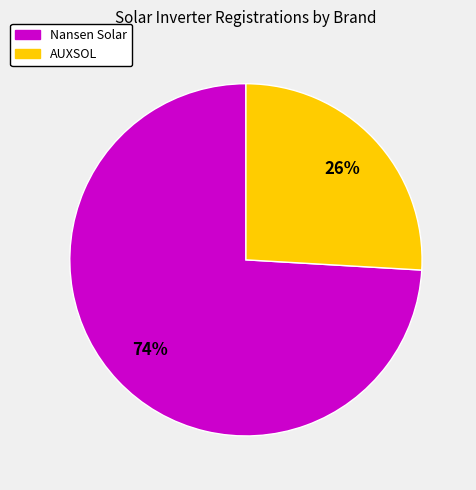

To the nearest percent, what is the average slice percentage?

50%